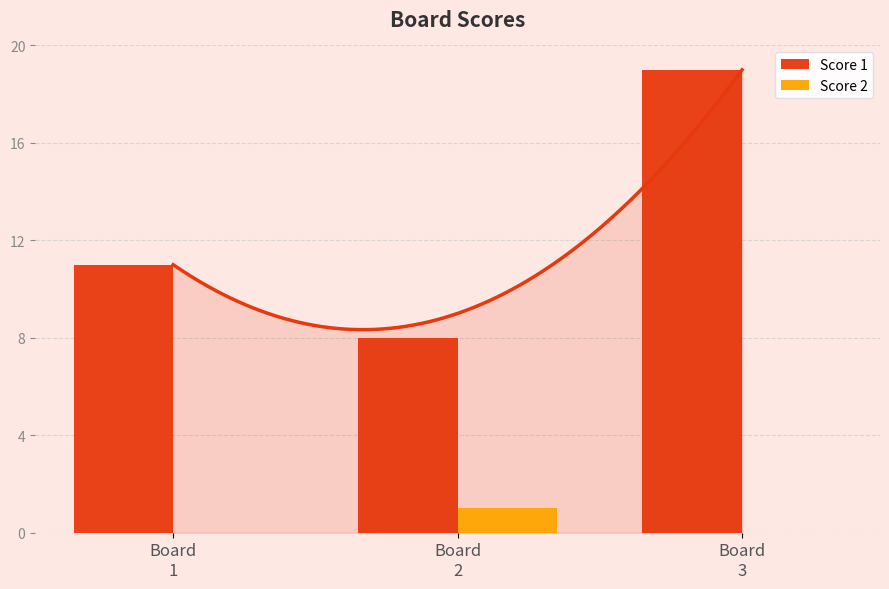

Reading left to right, transcribe all the data shown in this chart.

Score 1: 11	8	19
Score 2: 0	1	0